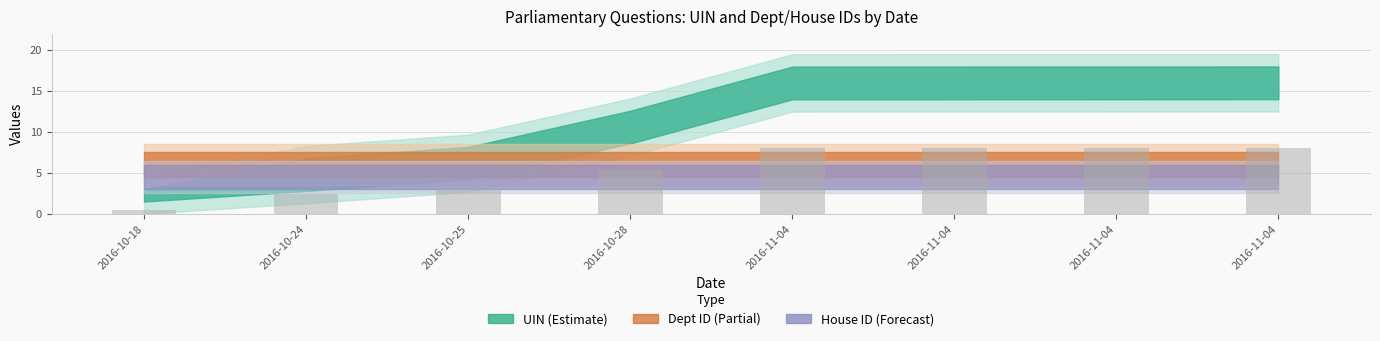

Does the chart contain any negative values?

No